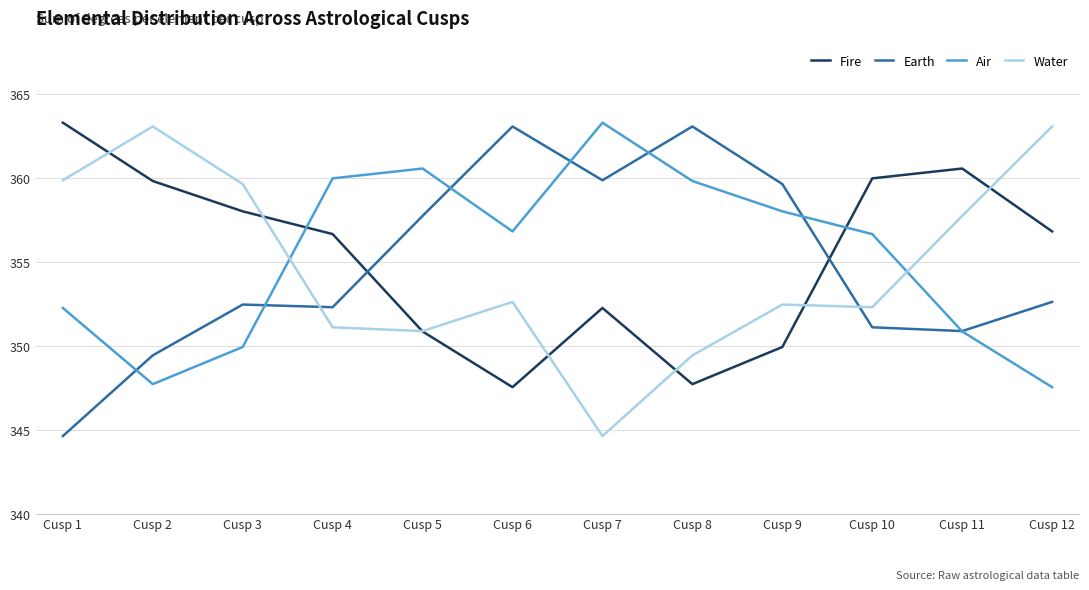

Which series changed the most between Cusp 1 and Cusp 12?

Earth